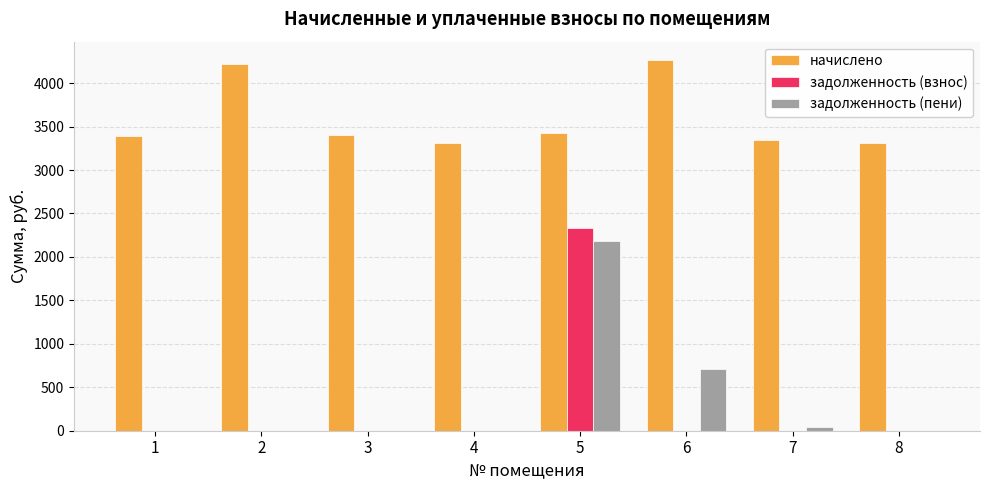

Is it true that начислено equals 3345.1 at 7?

True